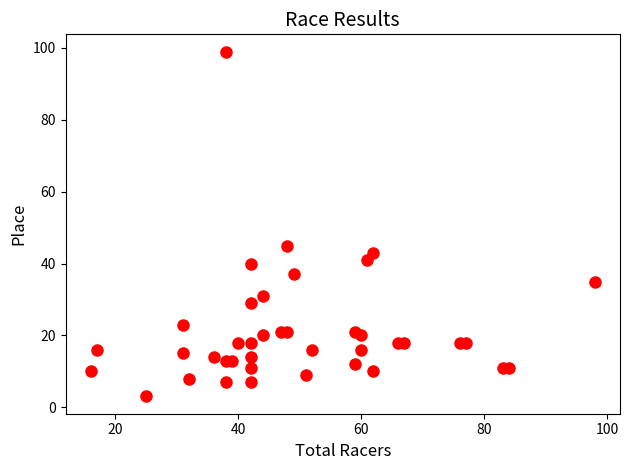

What Y value in the scatter plot is closest to 51?

45